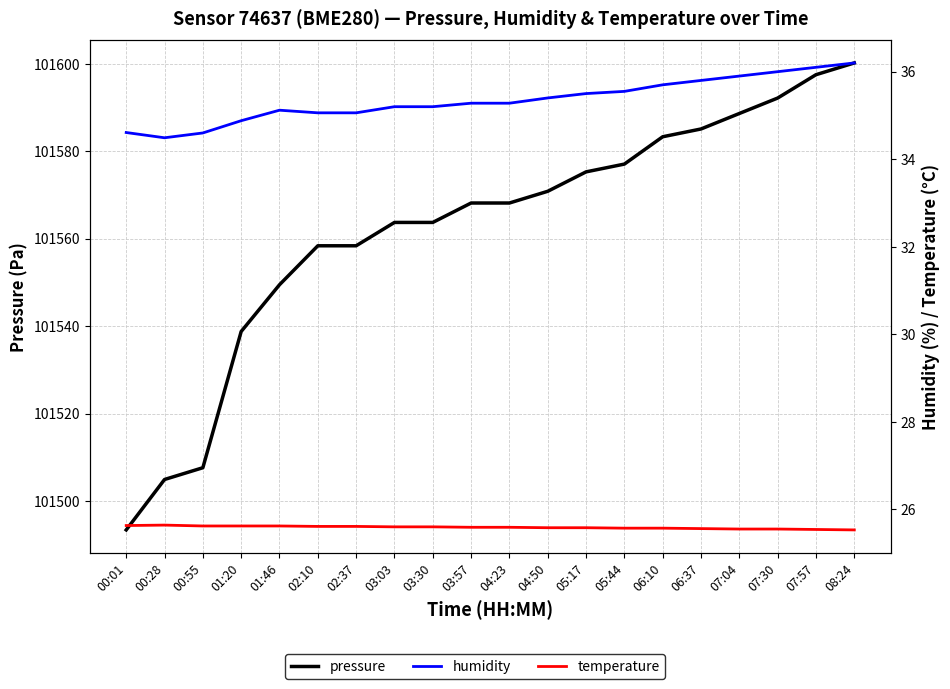

How many data points does each series have?

20